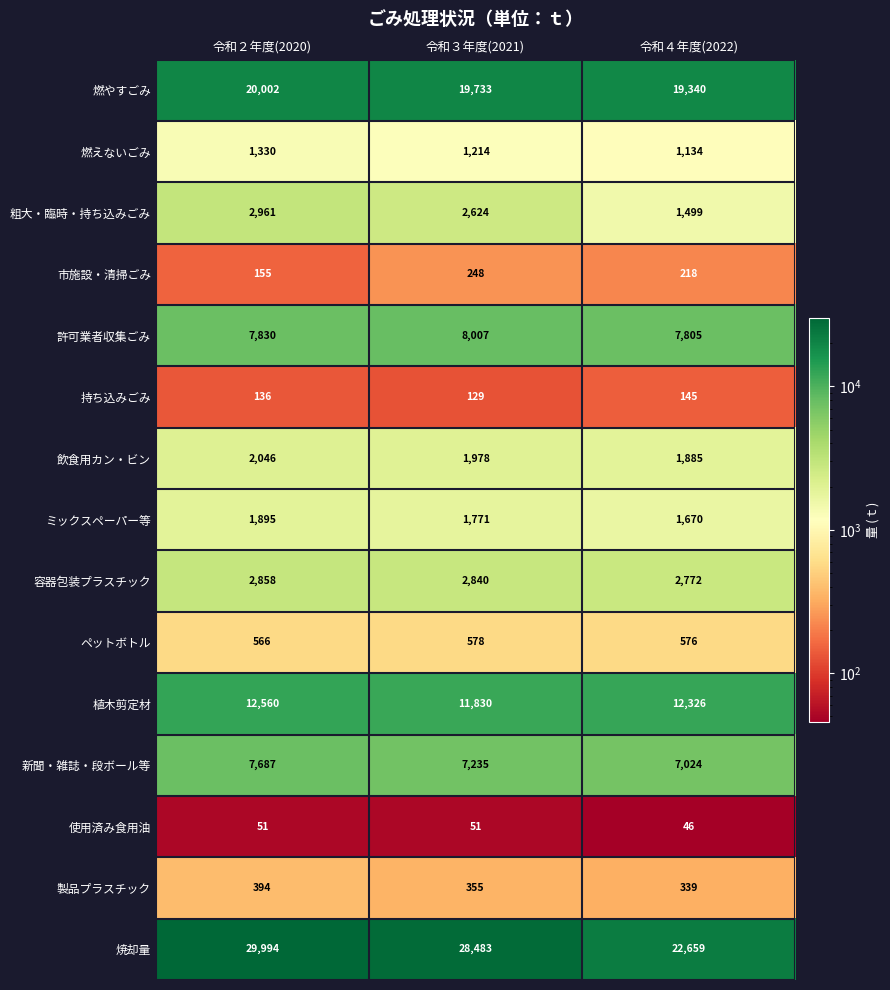

Where is 飲食用カン・ビン nearest to the value 1965?

令和３年度(2021)